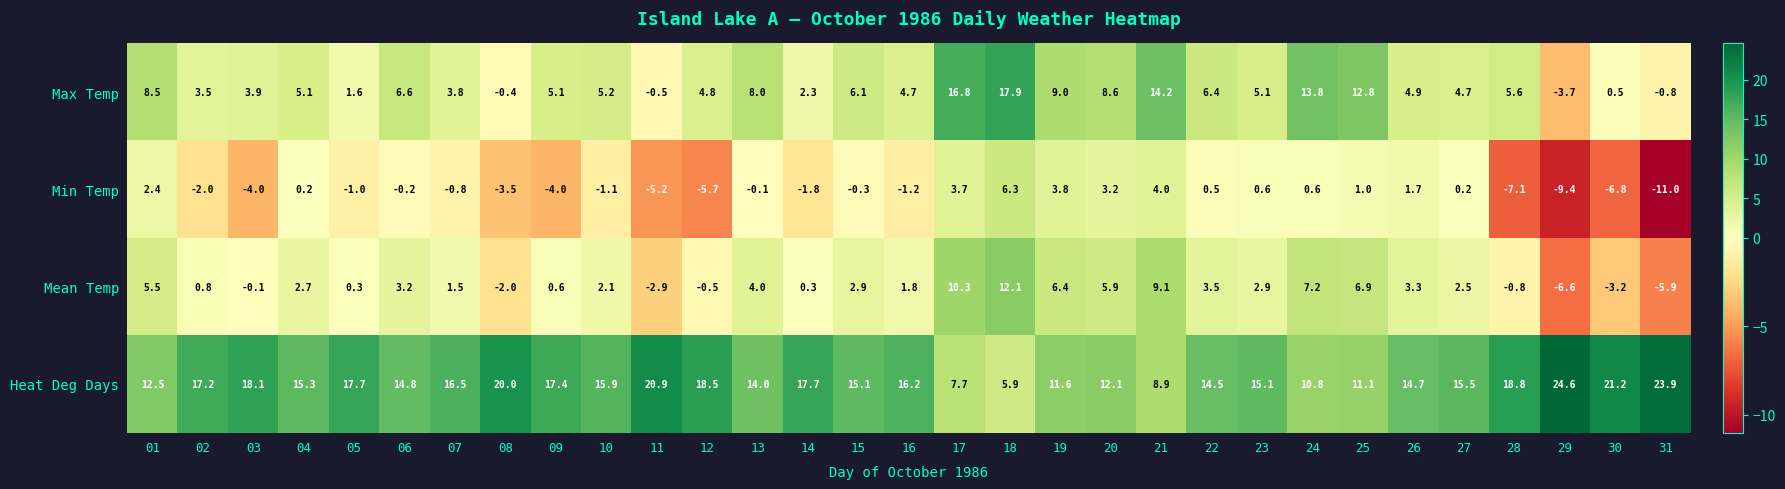

Rank the series at 15 from highest to lowest value.

Heat Deg Days, Max Temp, Mean Temp, Min Temp